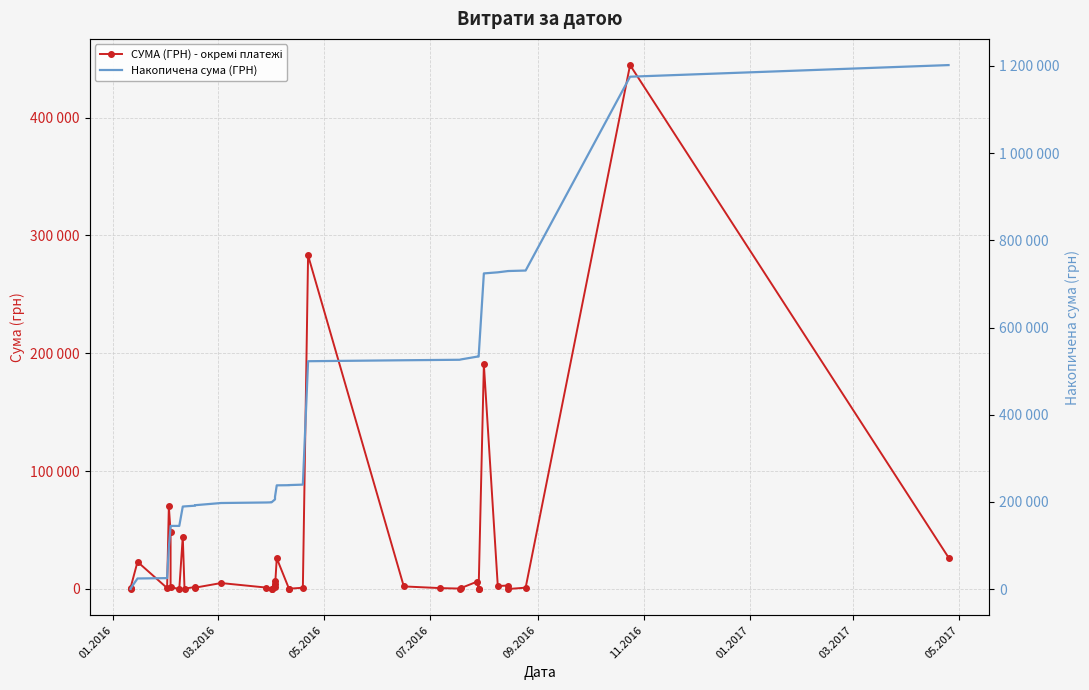

Which series has the largest range (max minus min)?

Накопичена сума (ГРН)